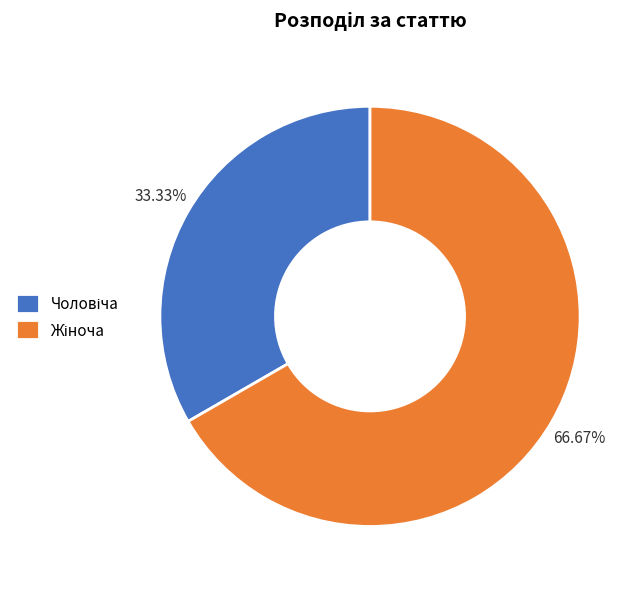

Does any single category account for the majority?

Yes